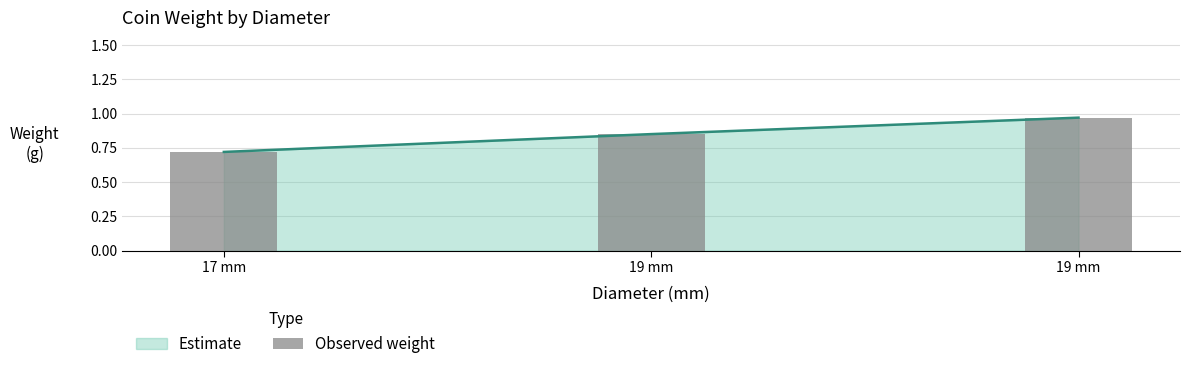

The chart shows a value of 0.8 at 19 mm. True or false?

True